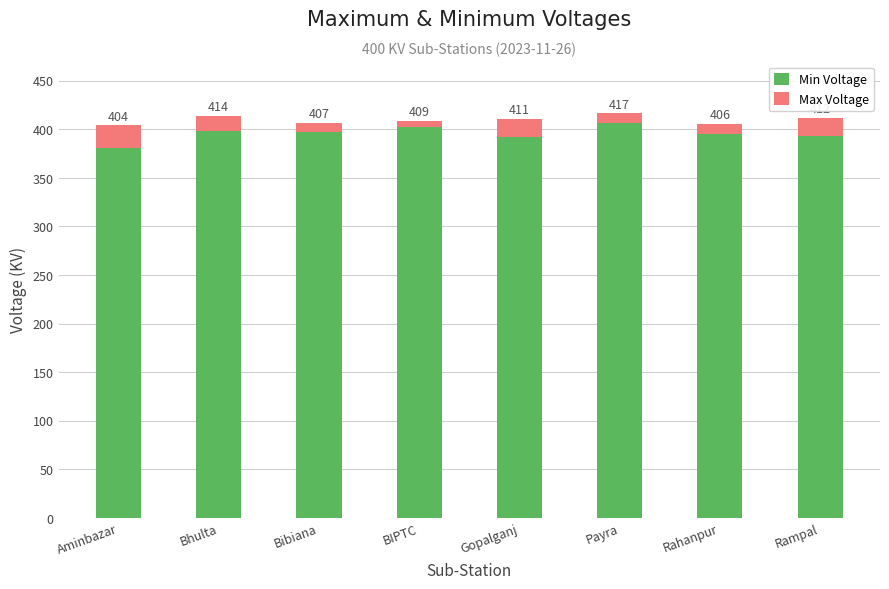

At which label does Min Voltage reach its minimum?

Aminbazar